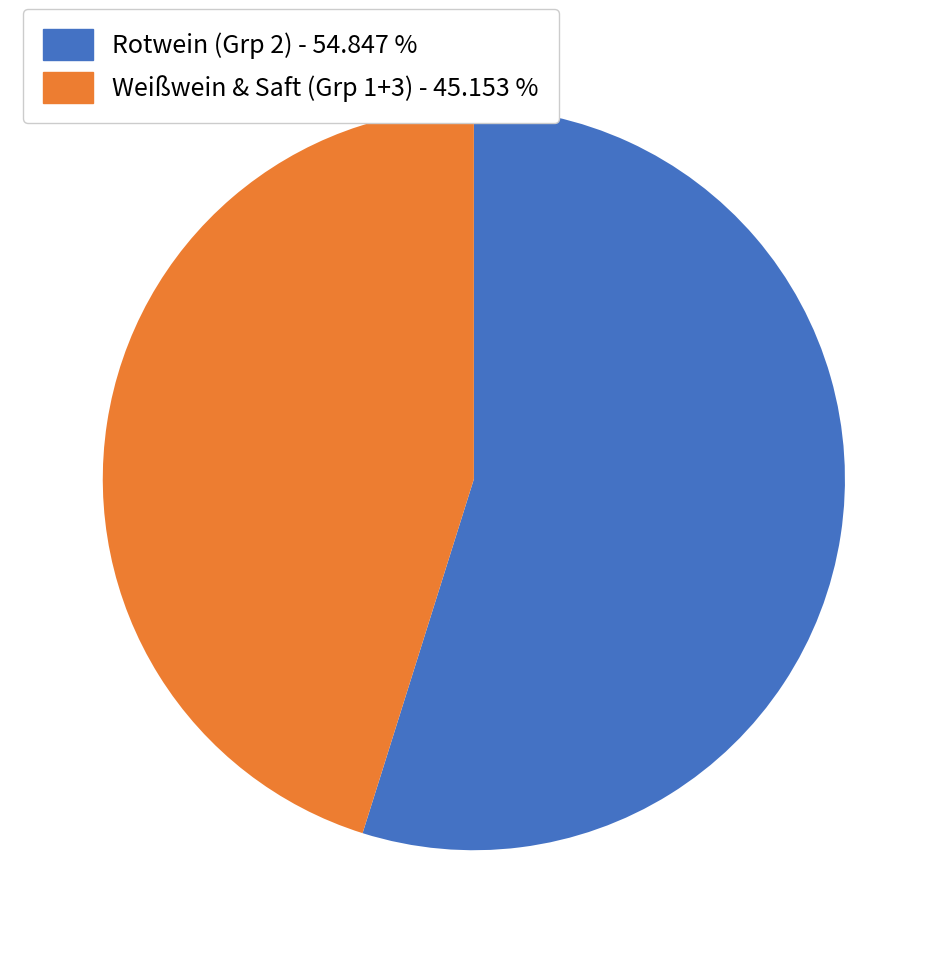

What is the ratio of the value at Rotwein (Grp 2) - 54.847 % to the value at Weißwein & Saft (Grp 1+3) - 45.153 %?

1.2